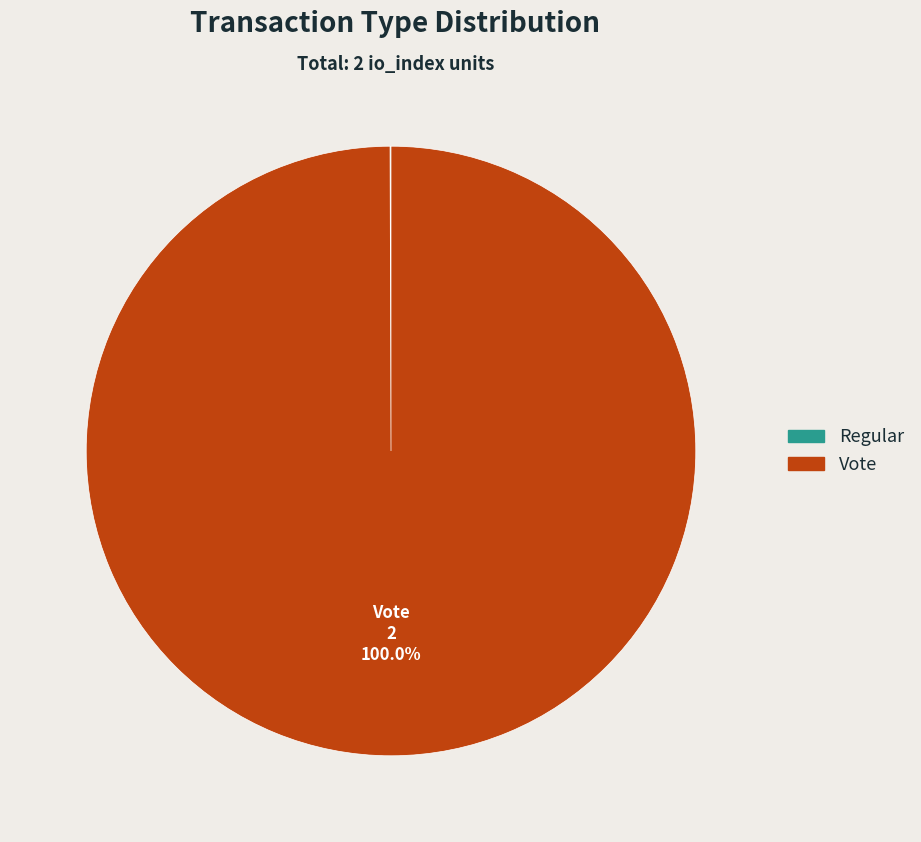

Which slice represents more than half of the pie?

Vote